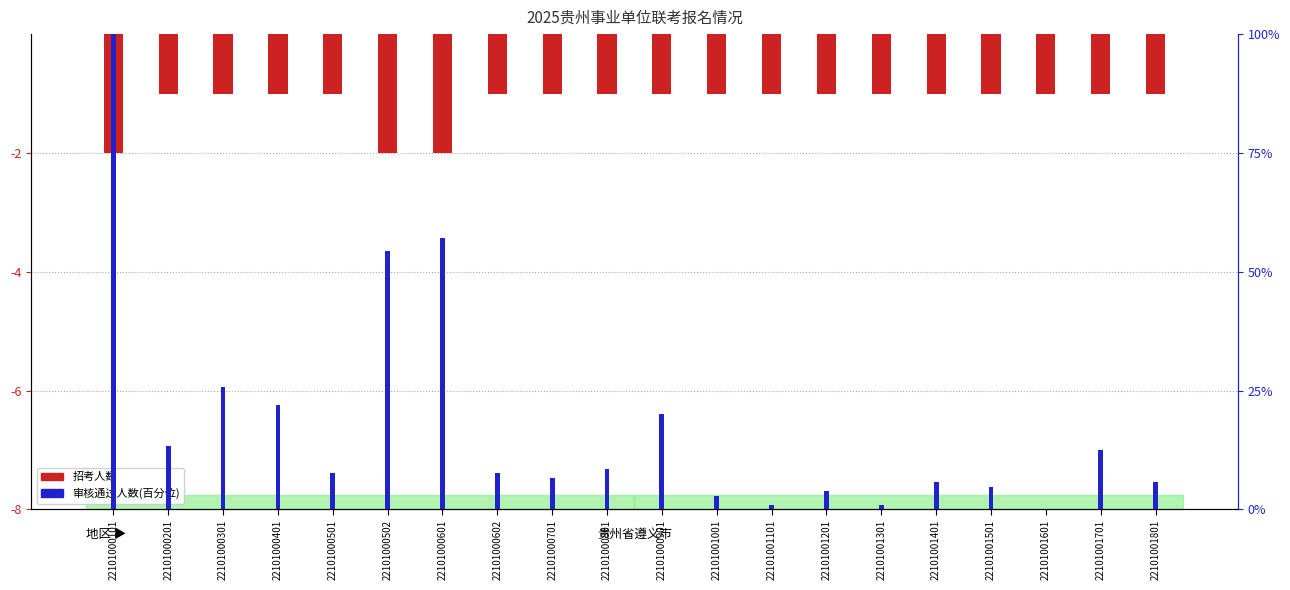

Which label corresponds to the largest value in the chart?

22101000101